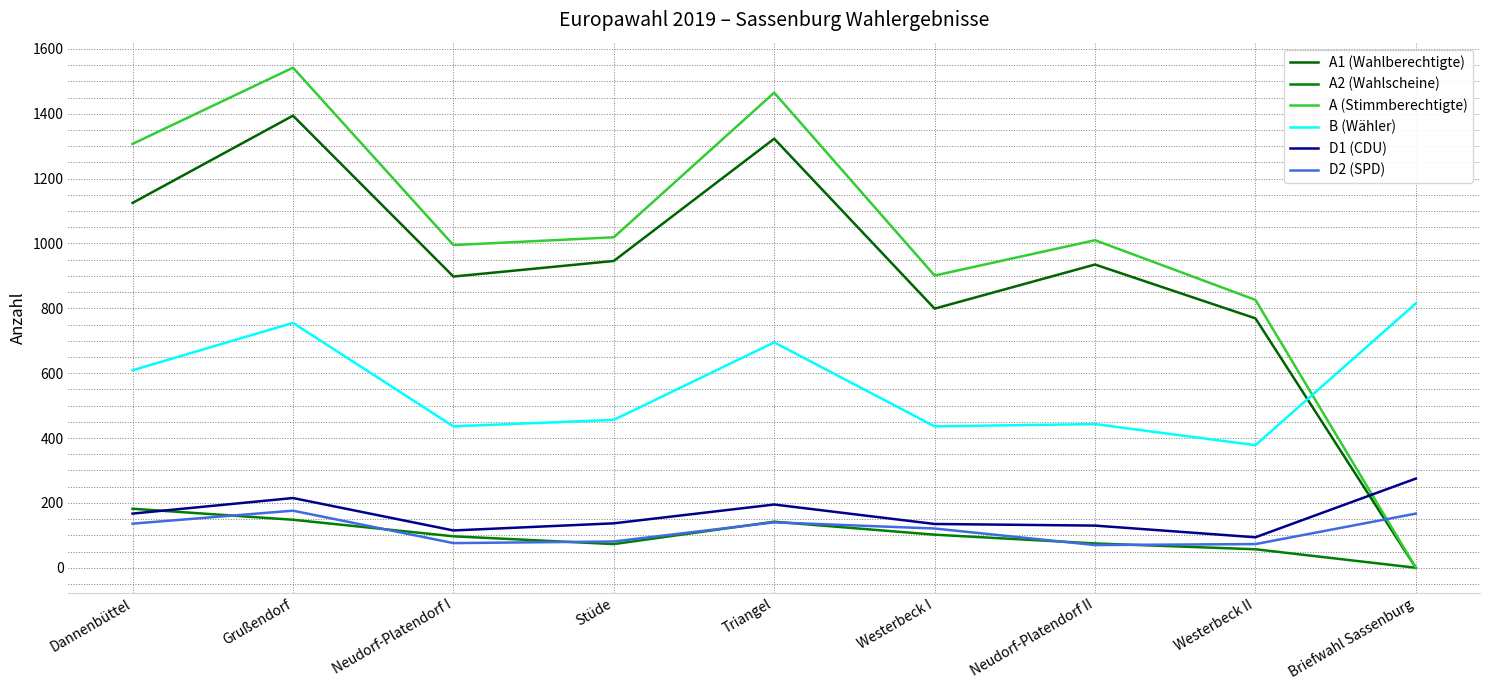

True or false: B (Wähler) and A2 (Wahlscheine) intersect in this chart.

False